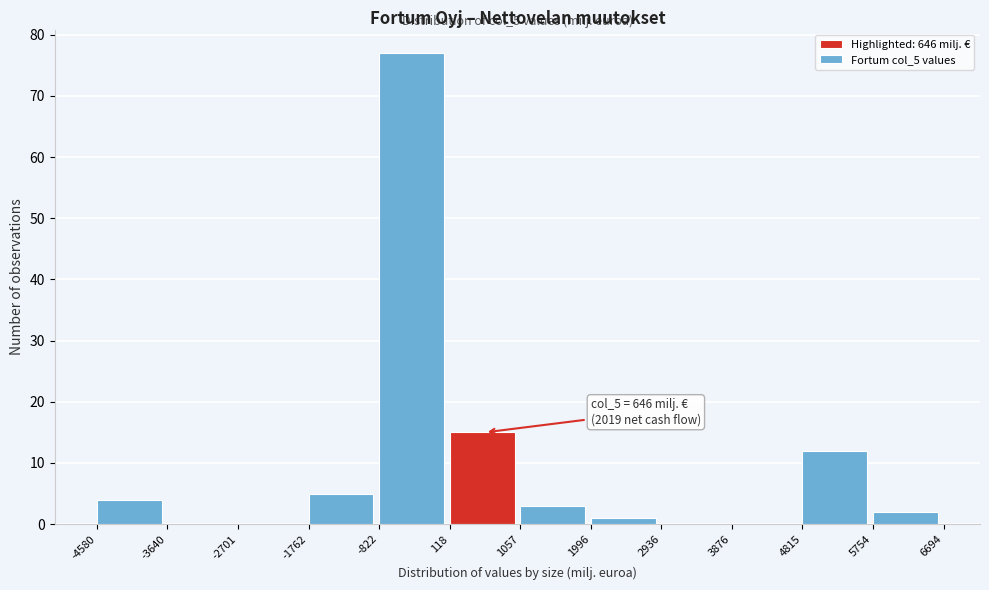

Over which range of the x-axis is the bar tallest?

-822 to 118